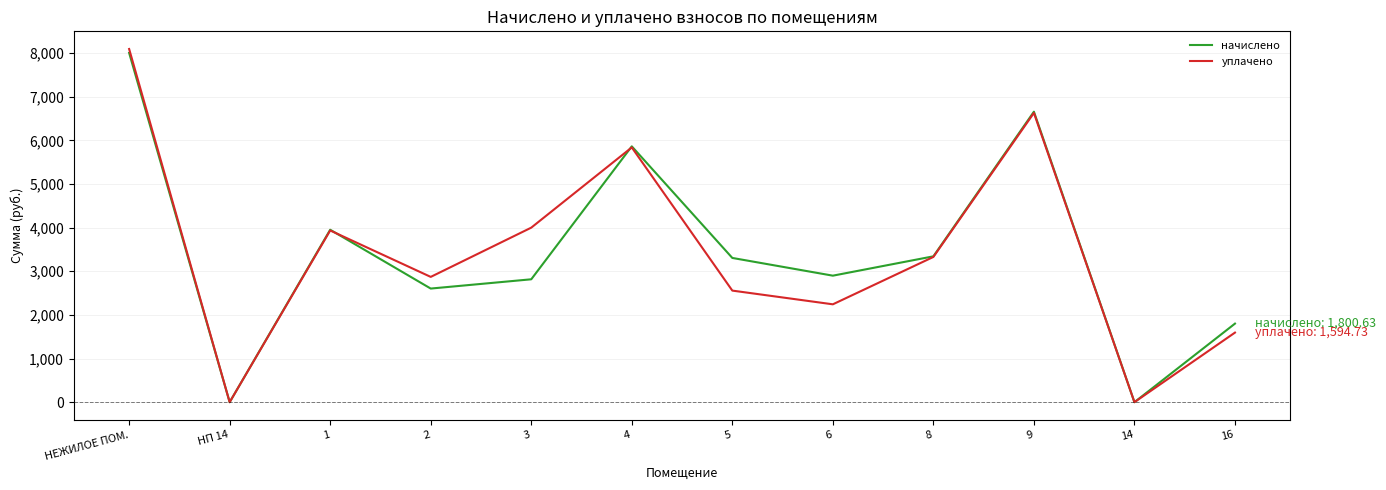

True or false: начислено and уплачено cross at least once.

True